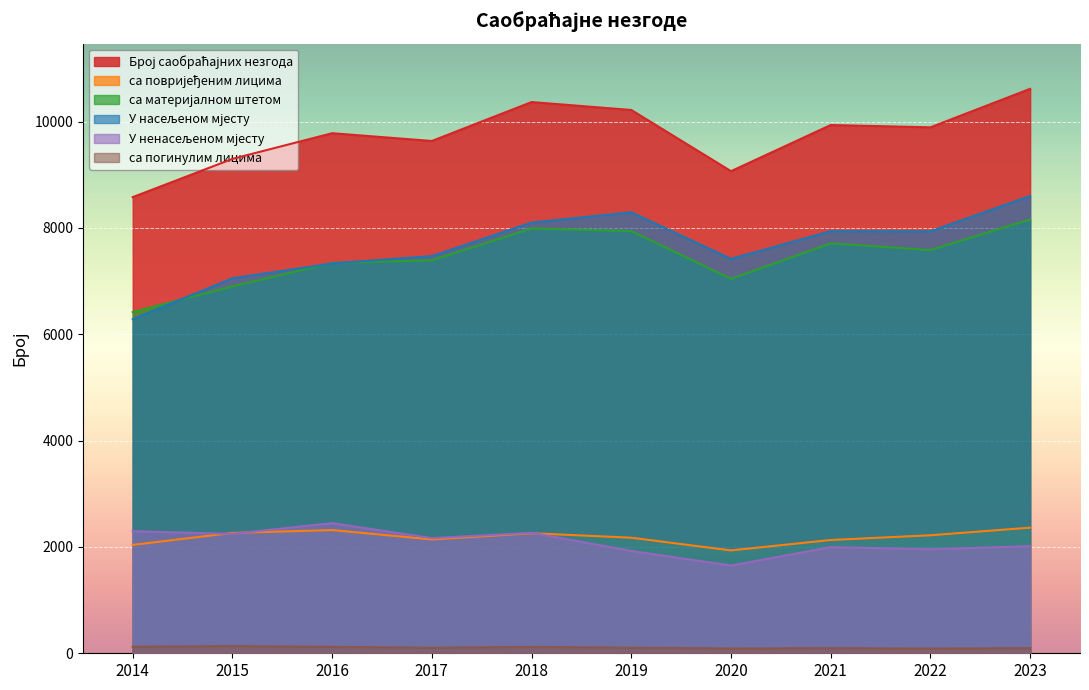

At which category is the sum across all series the highest?

2023